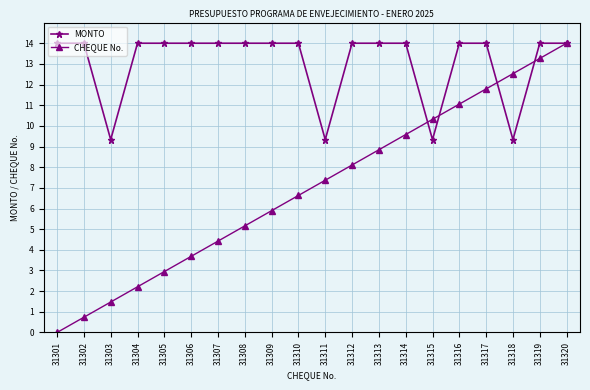

At which category does MONTO reach its first local valley?

31303